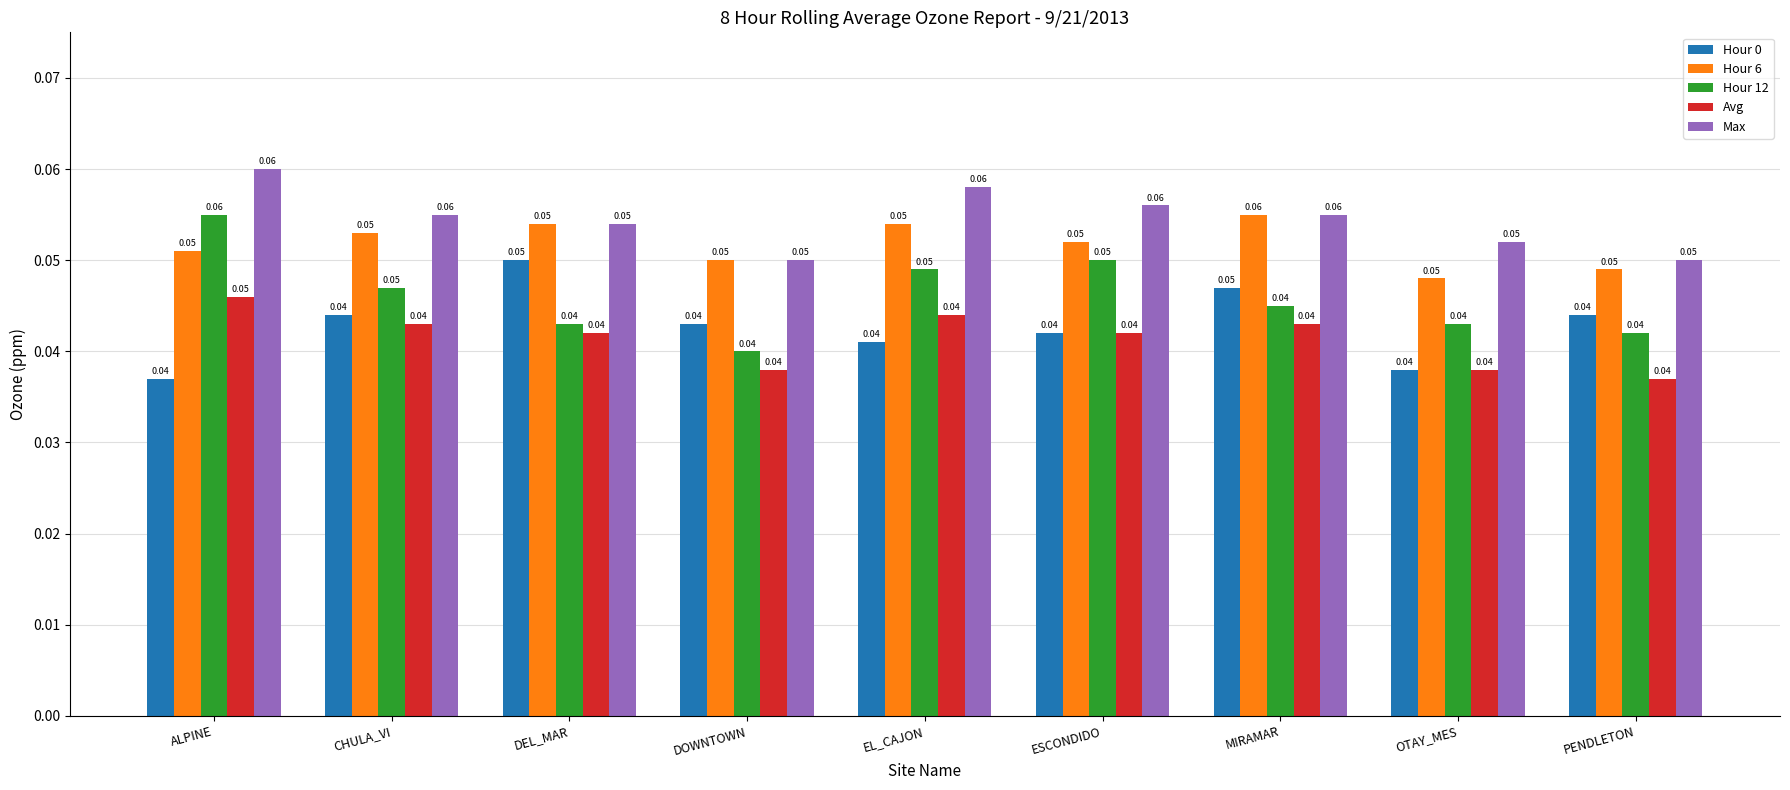

At which label does Hour 6 reach its peak?

MIRAMAR